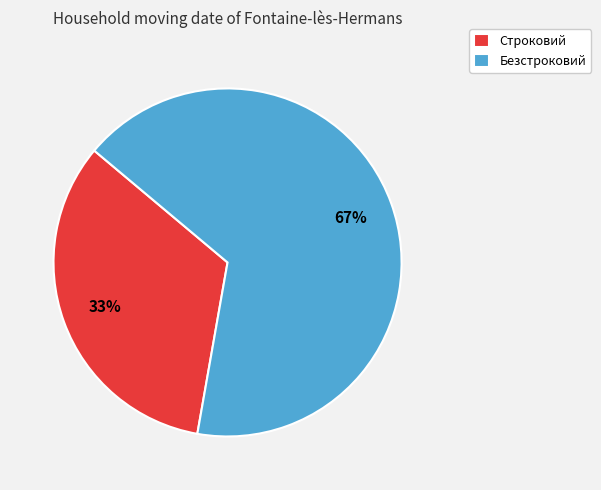

To the nearest percent, what percentage of the pie is Строковий?

33%